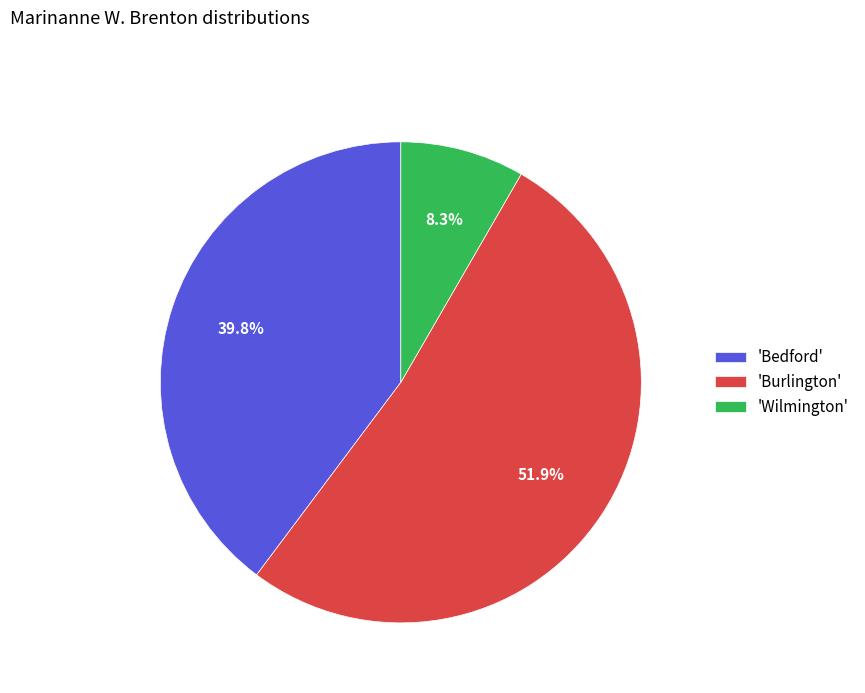

Which slice is the smallest?

'Wilmington'